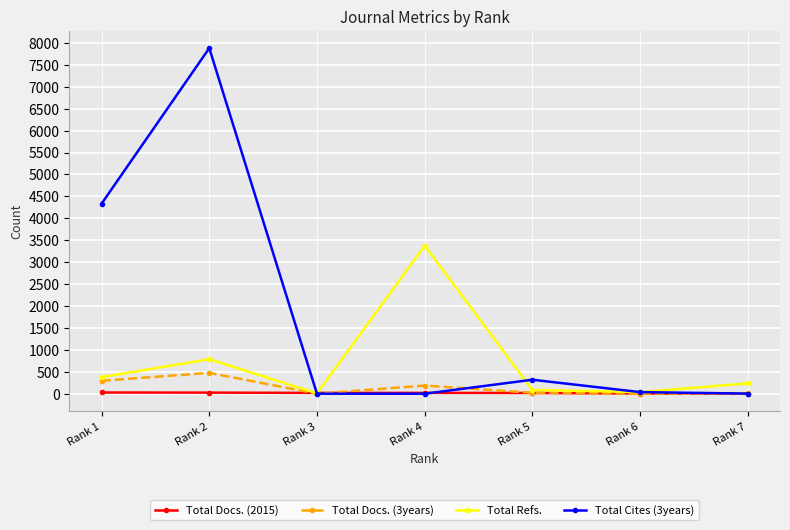

Which series has the largest range (max minus min)?

Total Cites (3years)